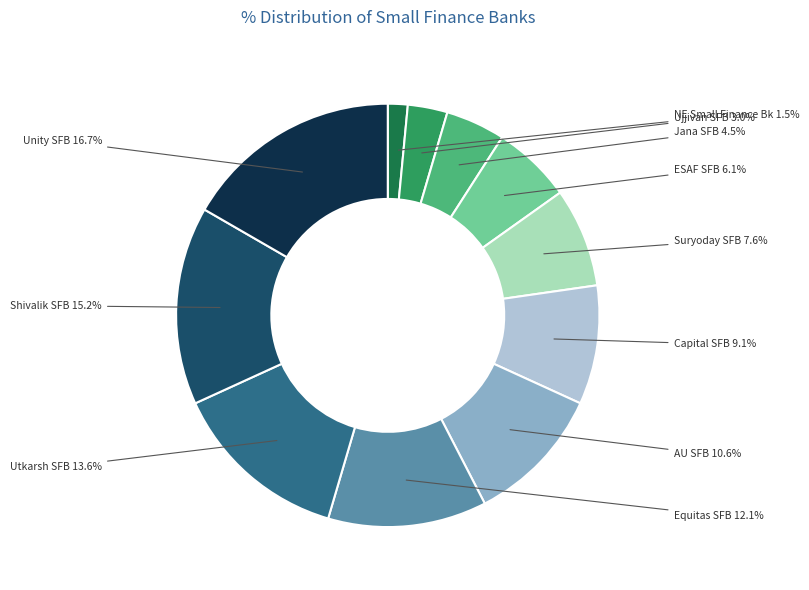

Which category has the biggest portion of the pie?

Unity SFB